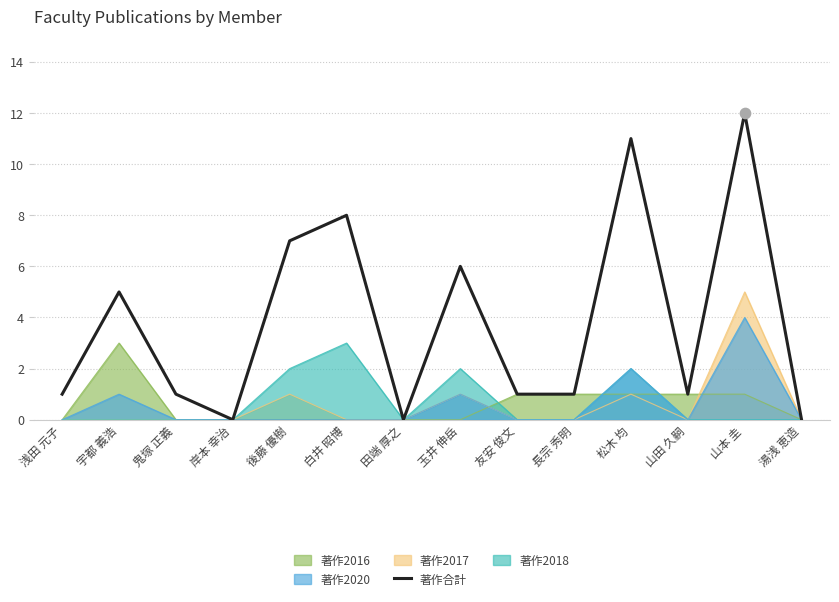

What is the change in value from 岸本 幸治 to 後藤 優樹?

+7